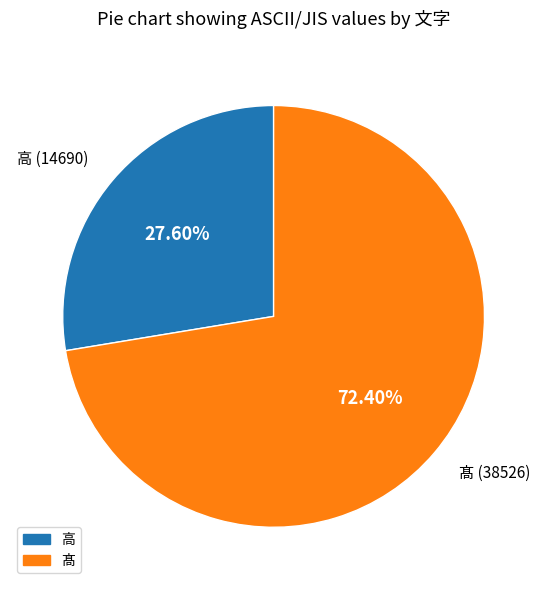

Which has a higher value, 髙 or 高?

髙